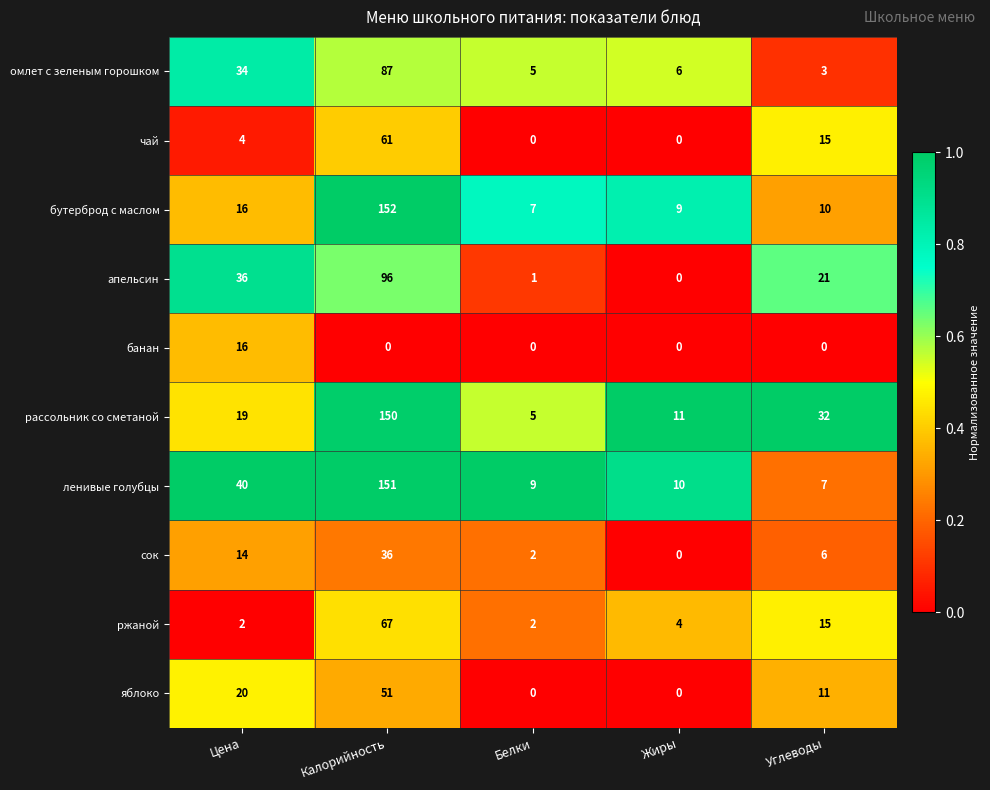

What is the difference between the highest and lowest values at Калорийность?

152